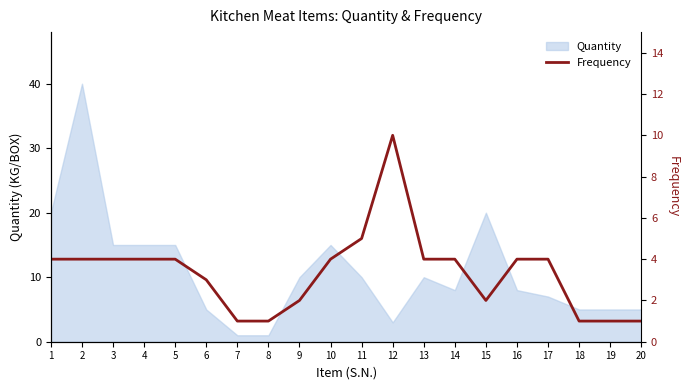

At which label does the data first exceed 4?

11